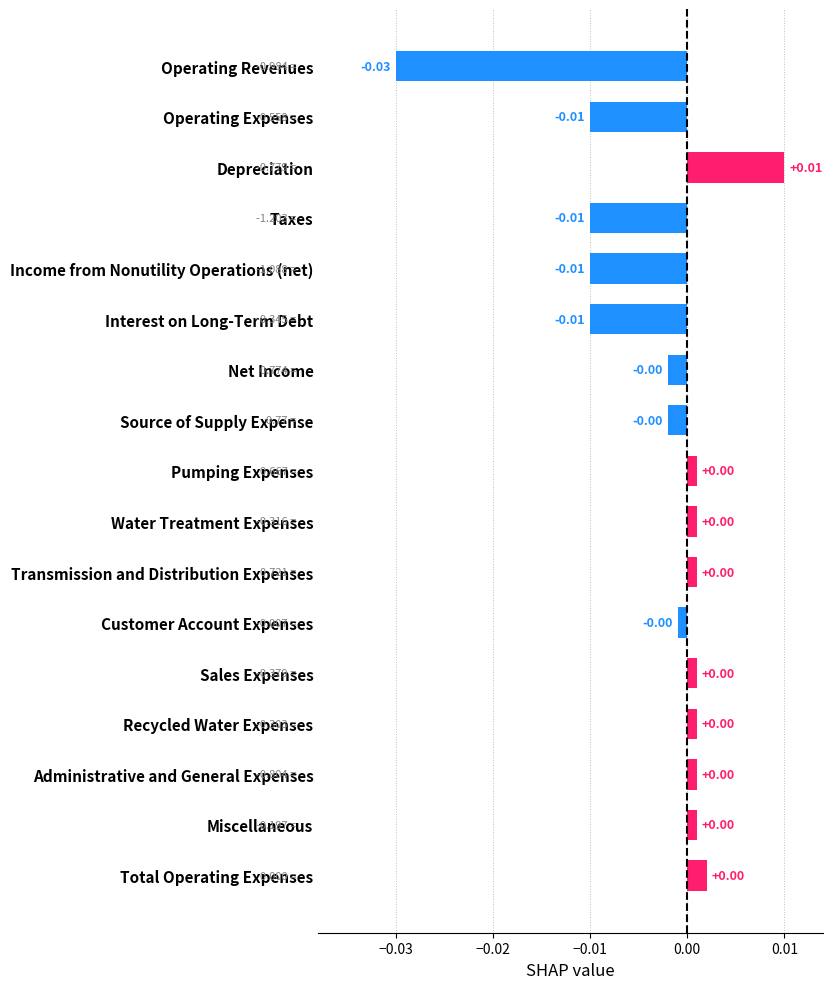

Does the chart contain stacked bars?

No